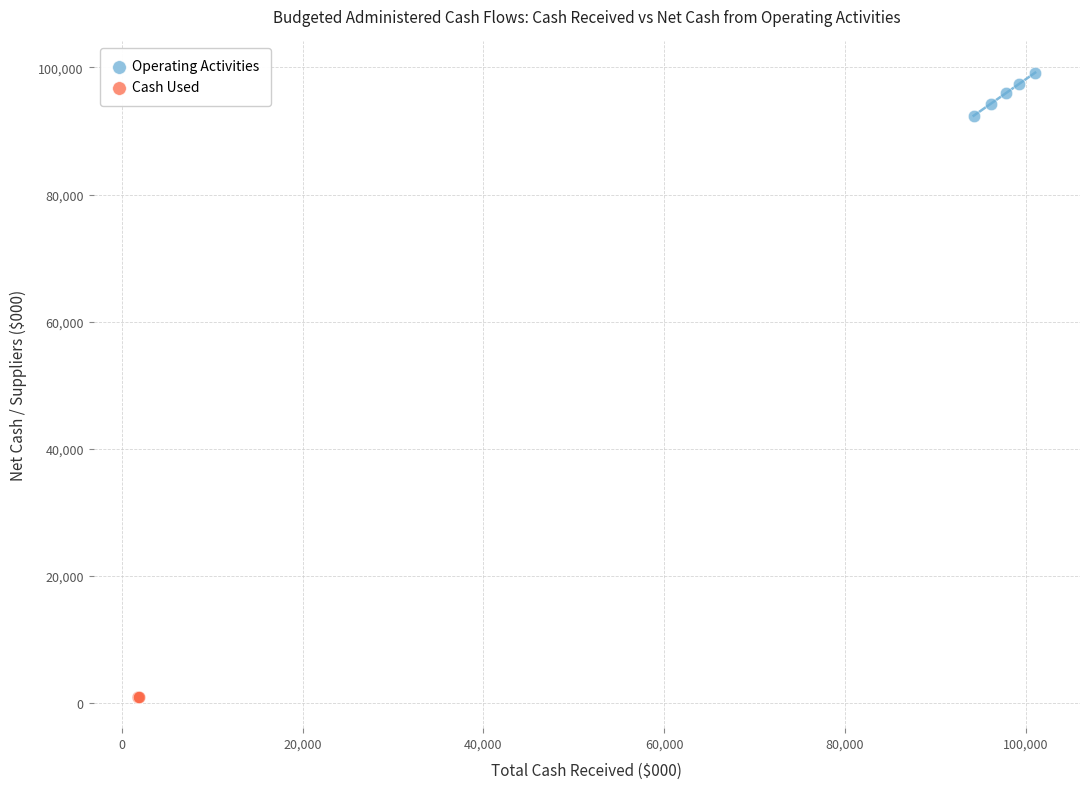

Which series reaches the maximum Y coordinate?

Operating Activities